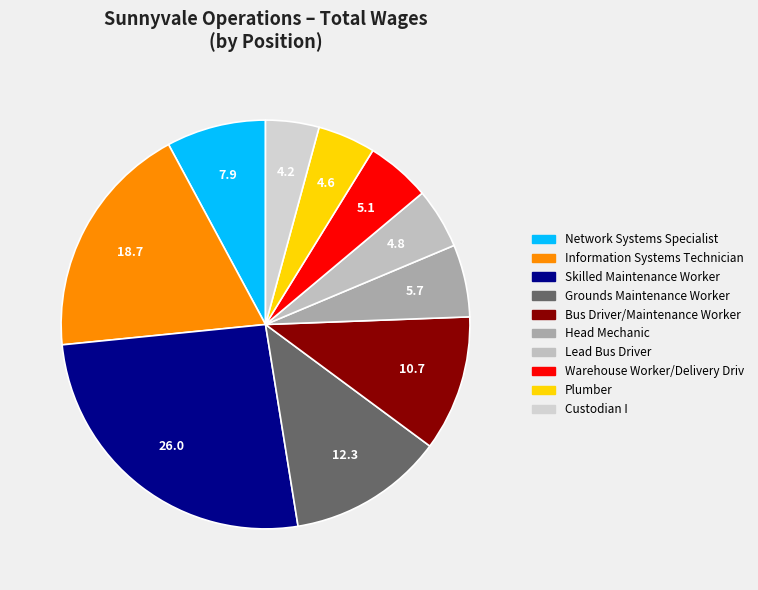

Which has a higher value, Lead Bus Driver or Network Systems Specialist?

Network Systems Specialist